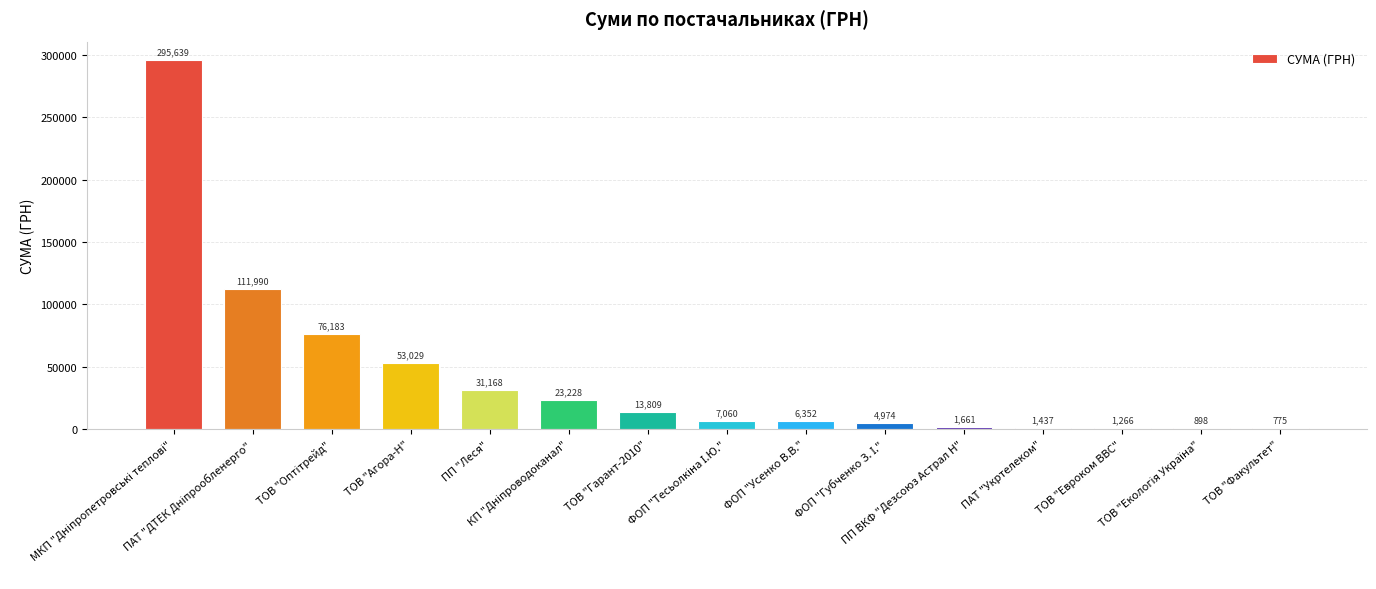

What is the label of the 1st bar from the left?

МКП "Дніпропетровські теплові"